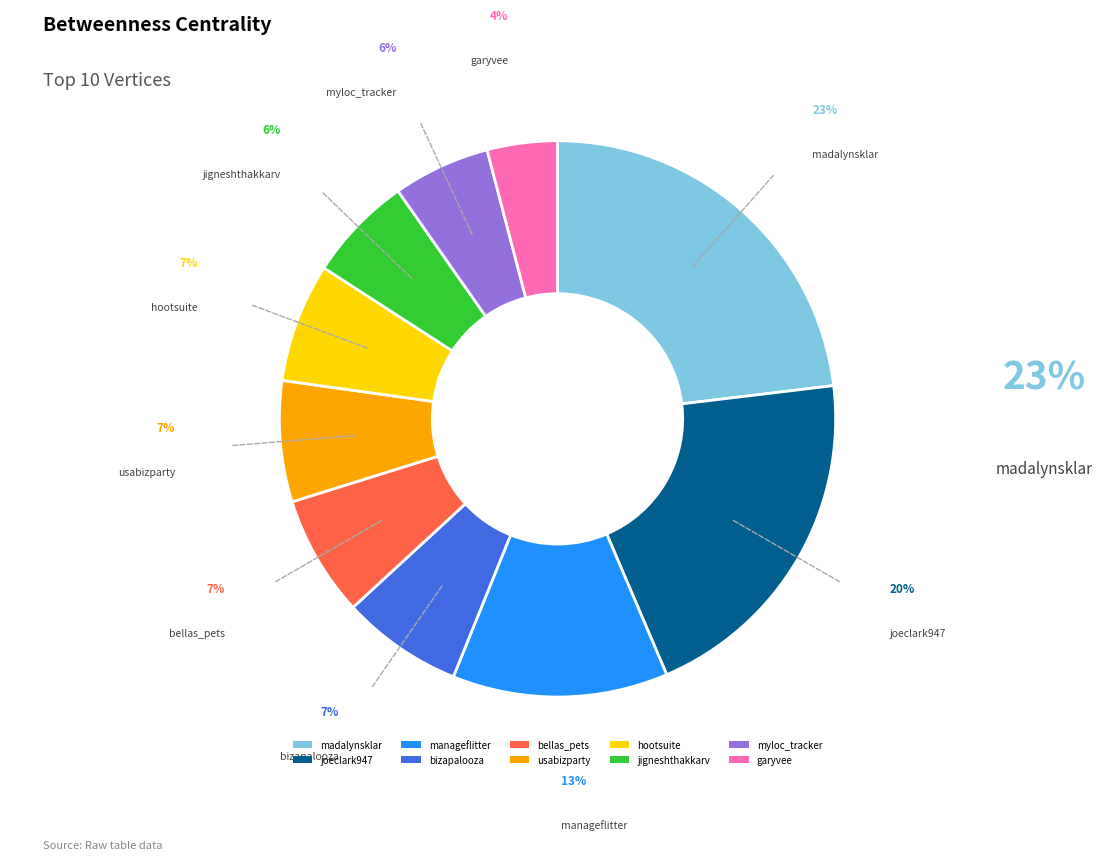

Between manageflitter and myloc_tracker, which is larger?

manageflitter